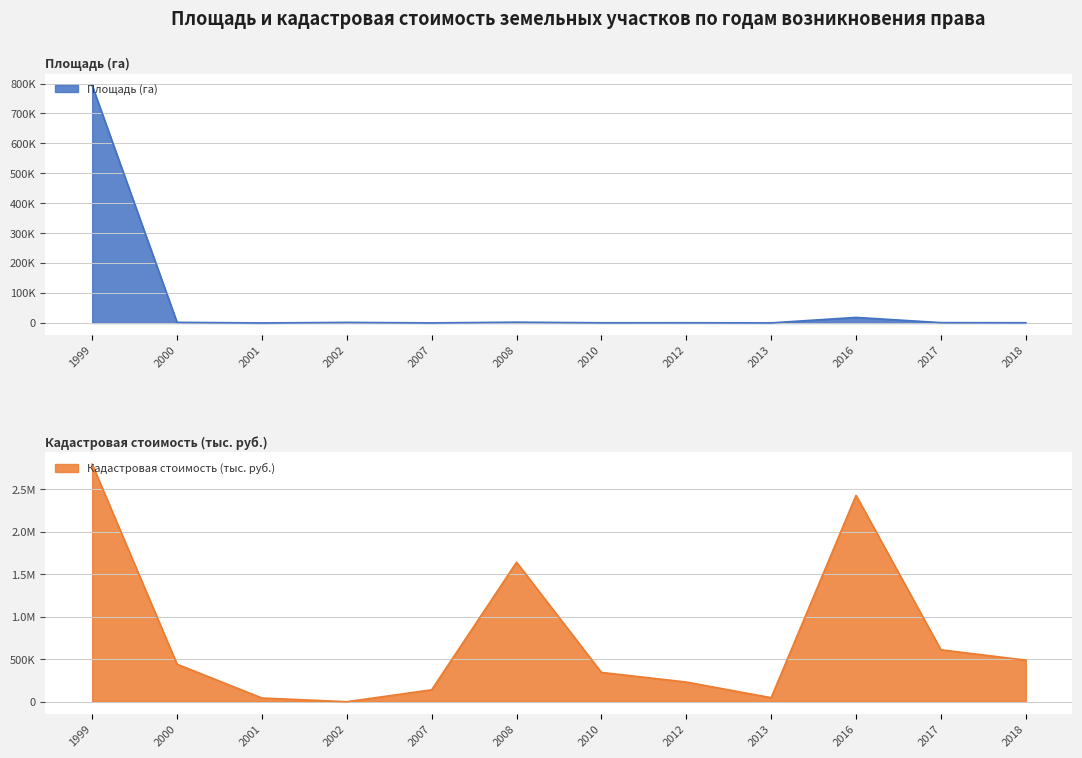

Which category has the lowest value across all series?

2002